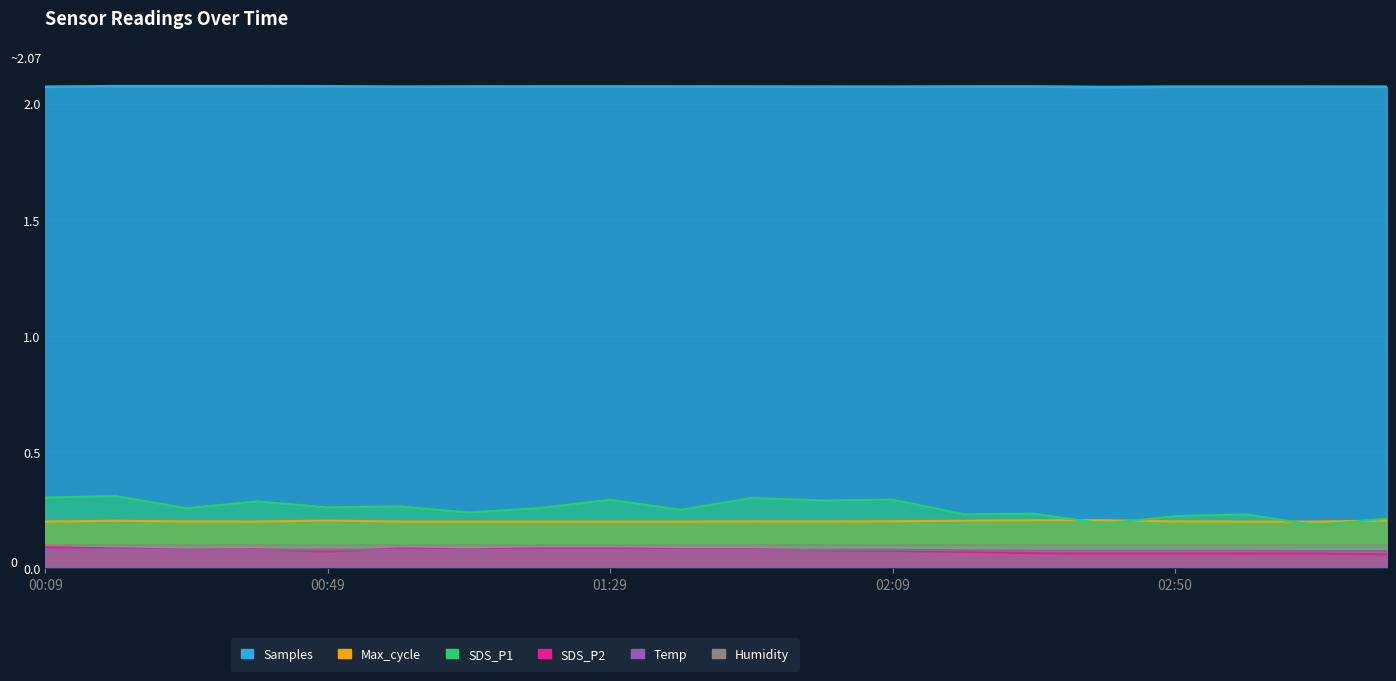

What is the greatest value displayed?

2.1